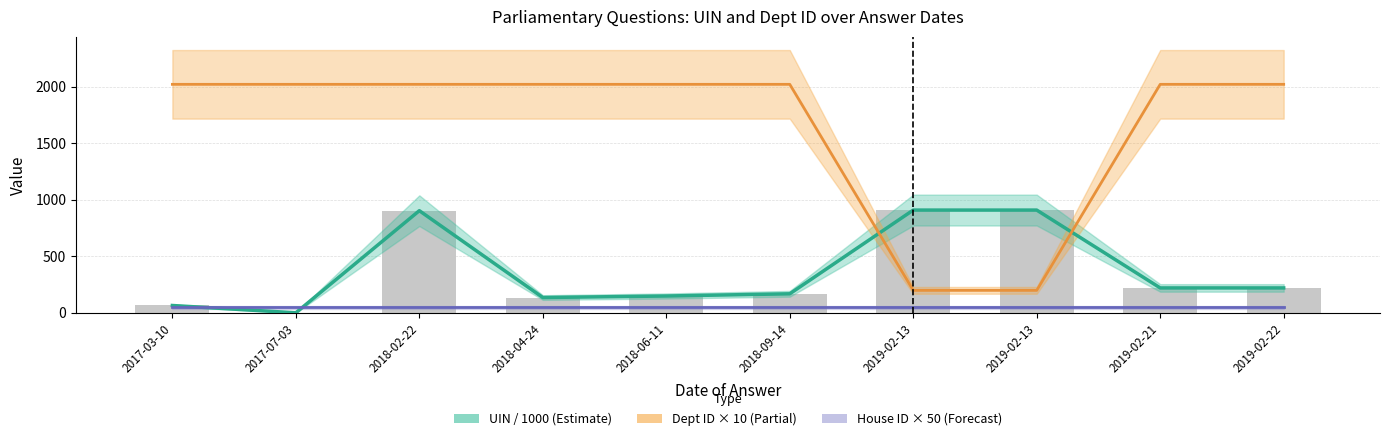

What is the difference between the maximum and minimum values in the Dept ID × 10 (Partial) series?

1820.0